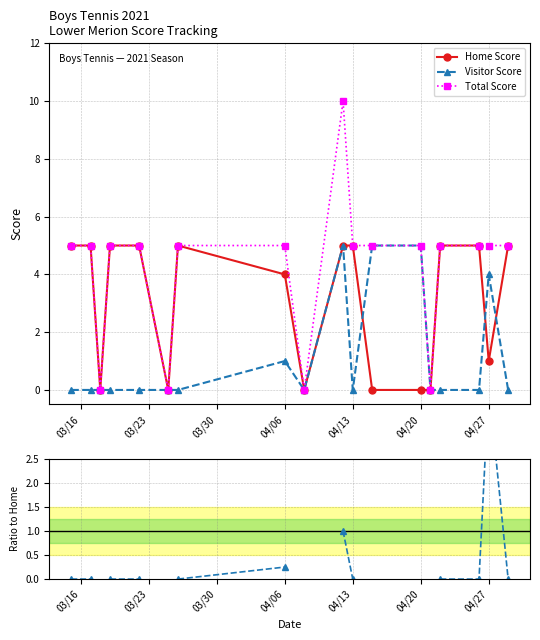

Is it true that Total Score equals 5 at 04/27?

True